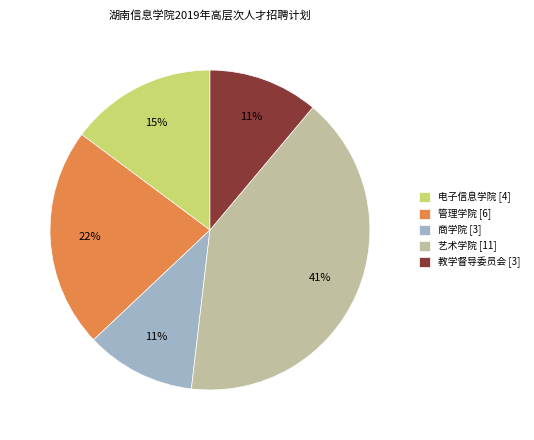

Does any single category account for the majority?

No